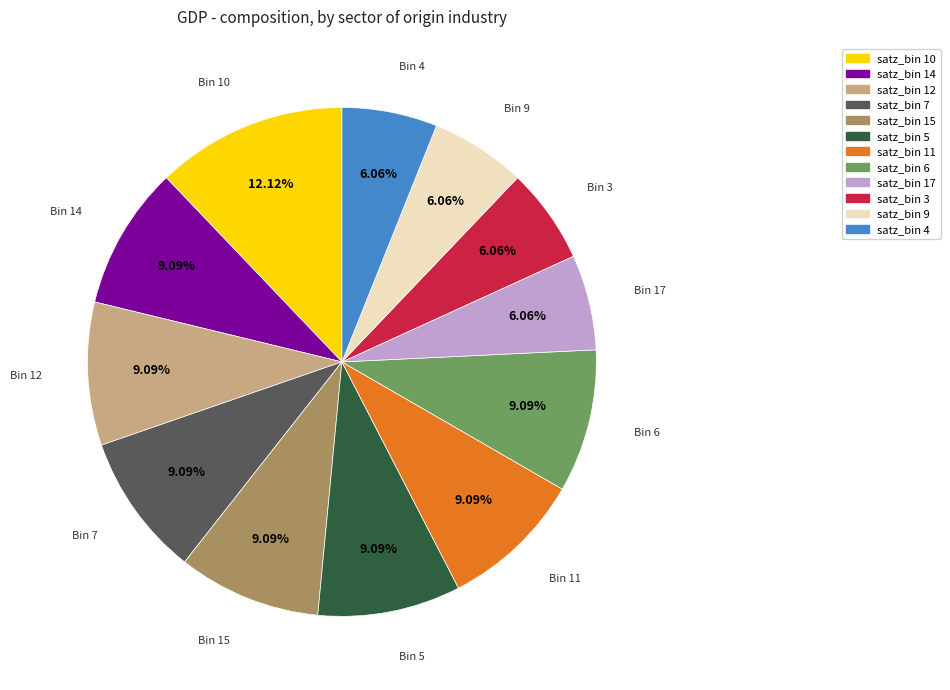

Do satz_bin 14 and satz_bin 6 together represent more than half of the pie?

No